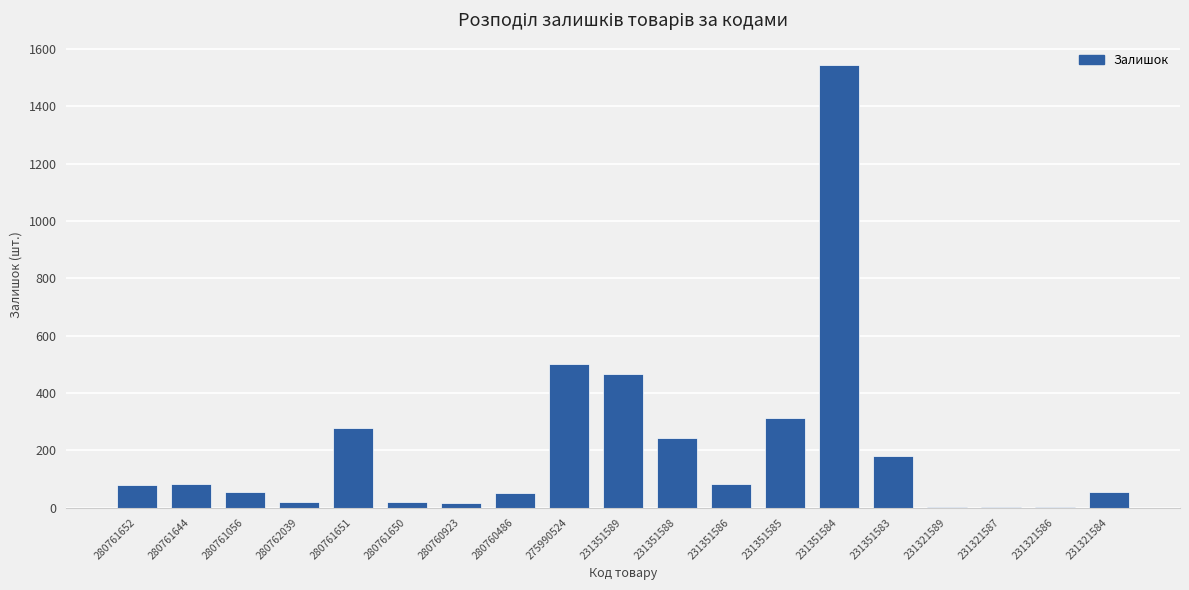

Which category has the highest value across all series?

231351584